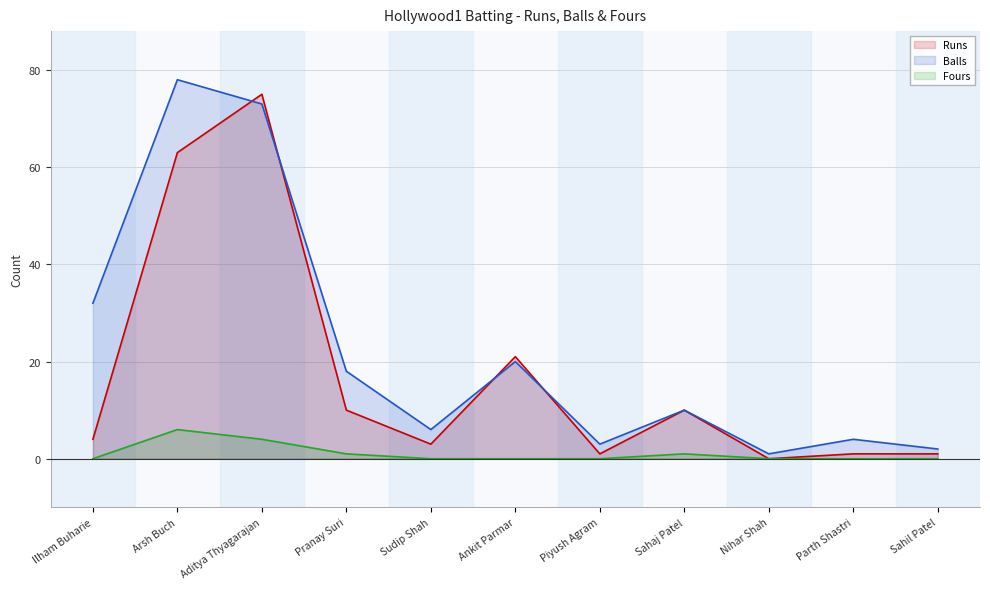

What is the difference between the maximum and minimum values in the Runs series?

75